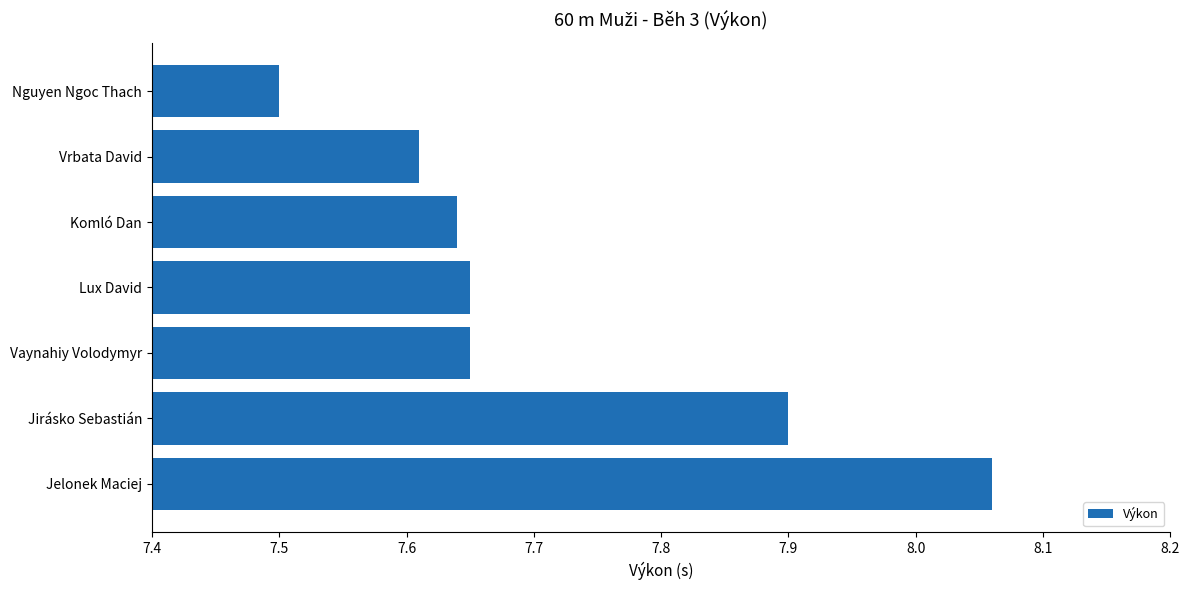

The value at Jelonek Maciej is 3.0. True or false?

False